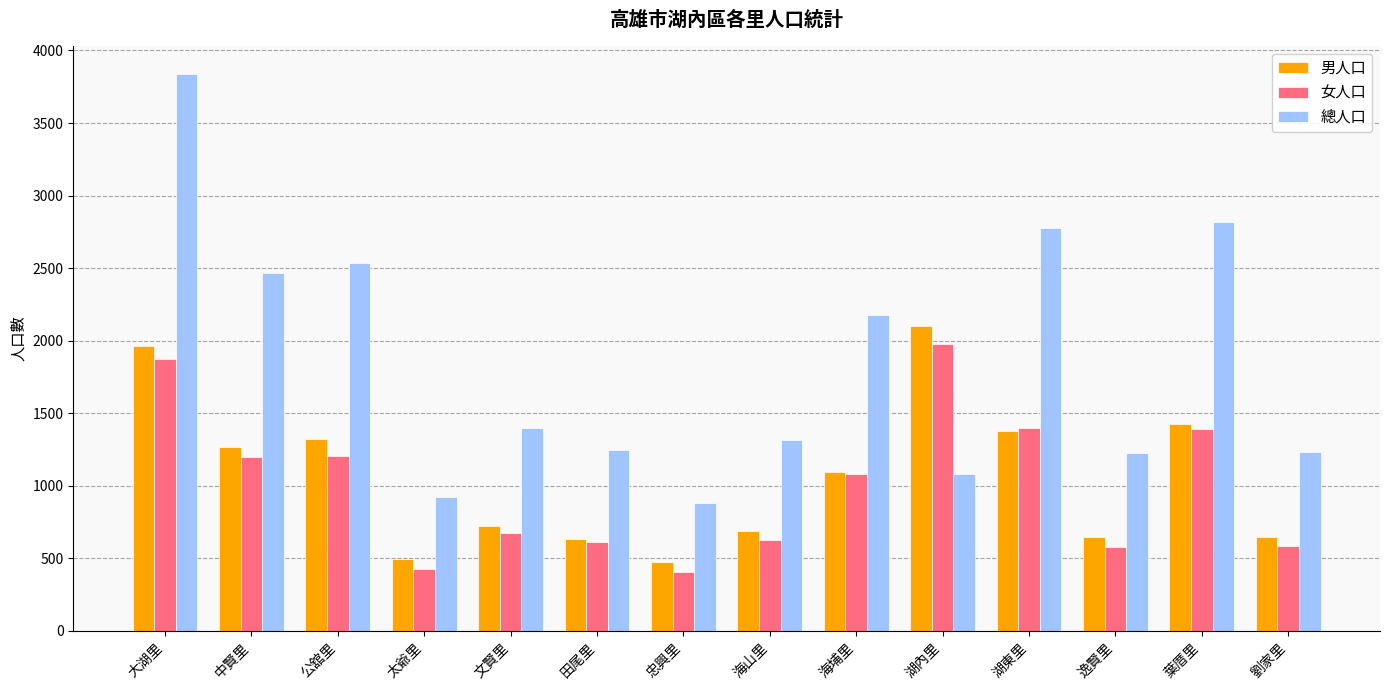

What is the sum of all 女人口 values?

14043